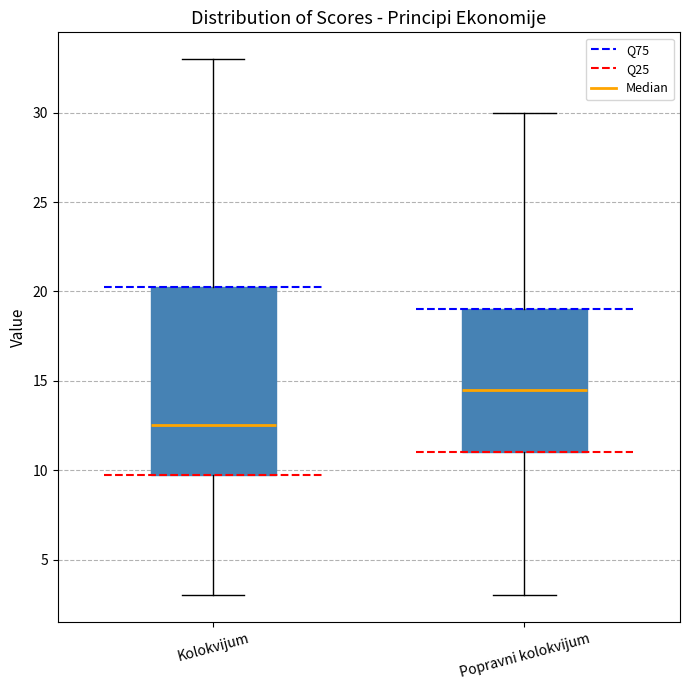

Comparing the boxes themselves (not the whiskers), which one is the tallest?

Kolokvijum